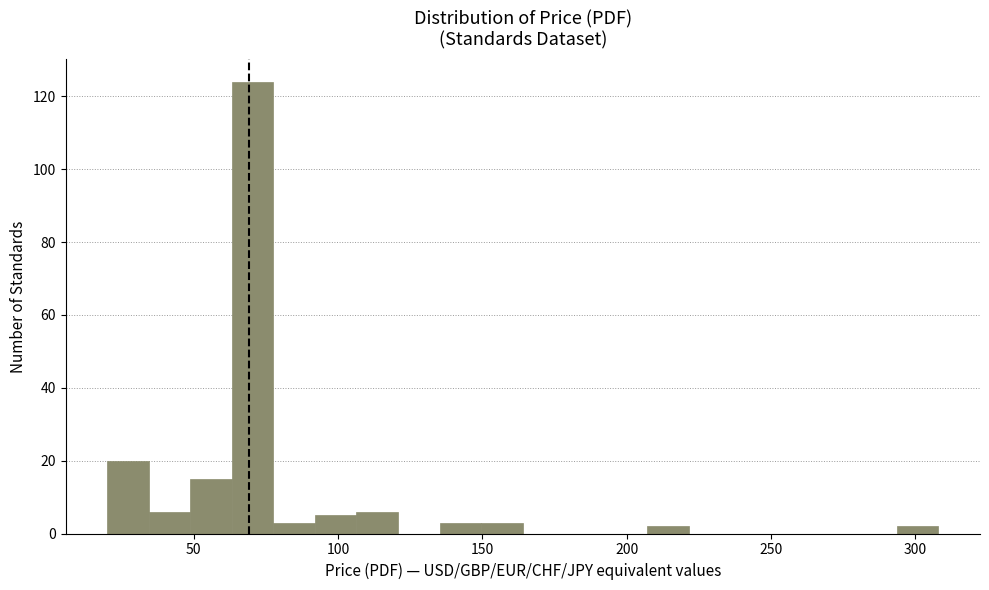

Read against the x-axis, roughly where is the centre of the tallest bar?

70